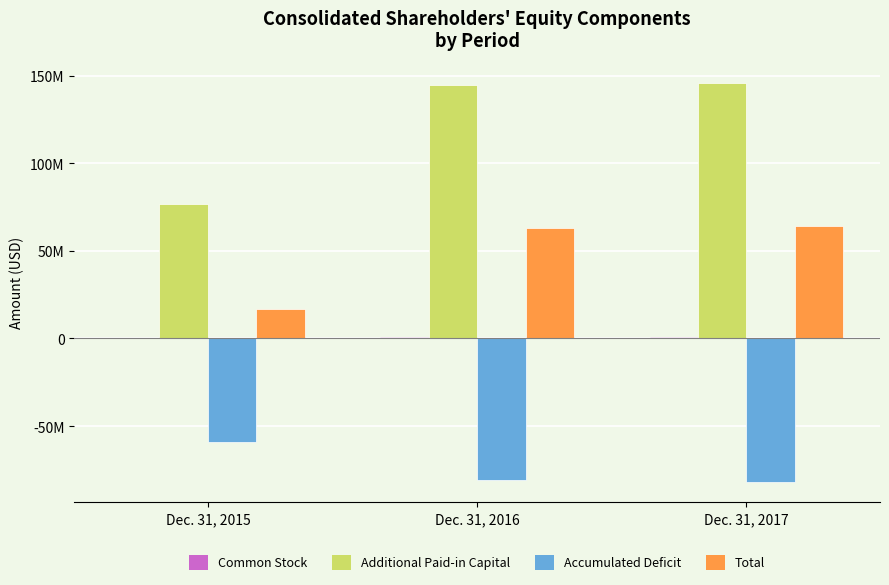

Between Dec. 31, 2016 and Dec. 31, 2017, which series saw the biggest shift?

Additional Paid-in Capital